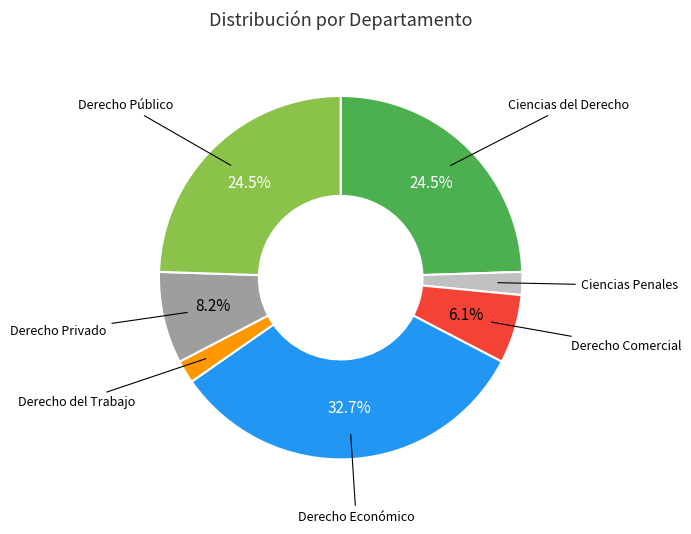

Is Derecho Económico the majority of the pie?

No